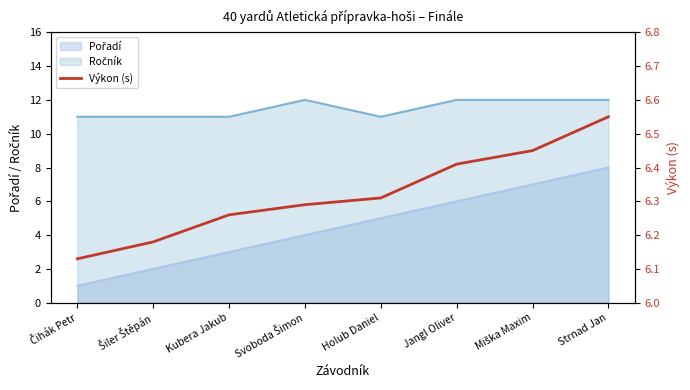

True or false: the data shows 6.5 at Strnad Jan.

True